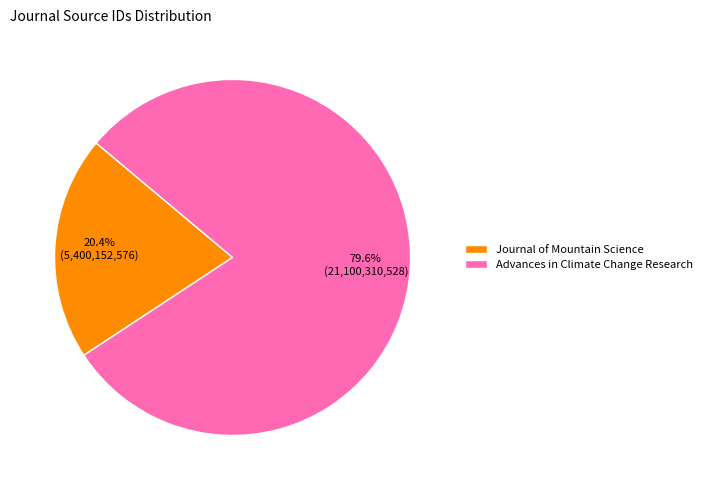

Combined, what portion of the pie is Advances in Climate Change Research and Journal of Mountain Science?

100.0%